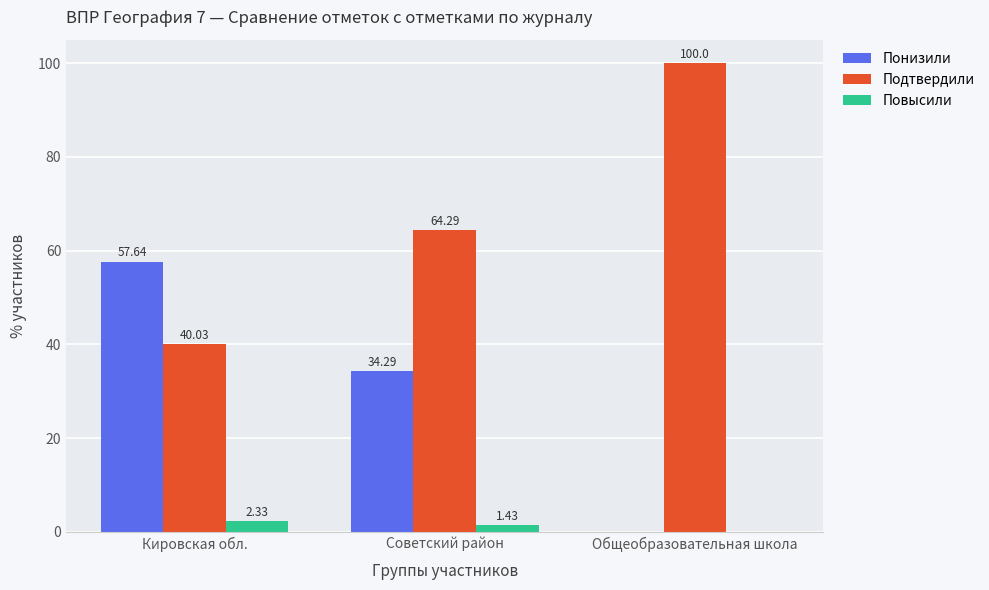

What is the spread (max minus min) of values at Кировская обл.?

55.3